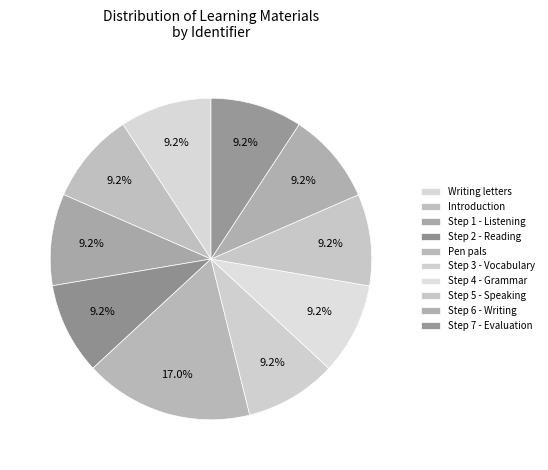

Which has a higher value, Writing letters or Step 4 - Grammar?

Step 4 - Grammar